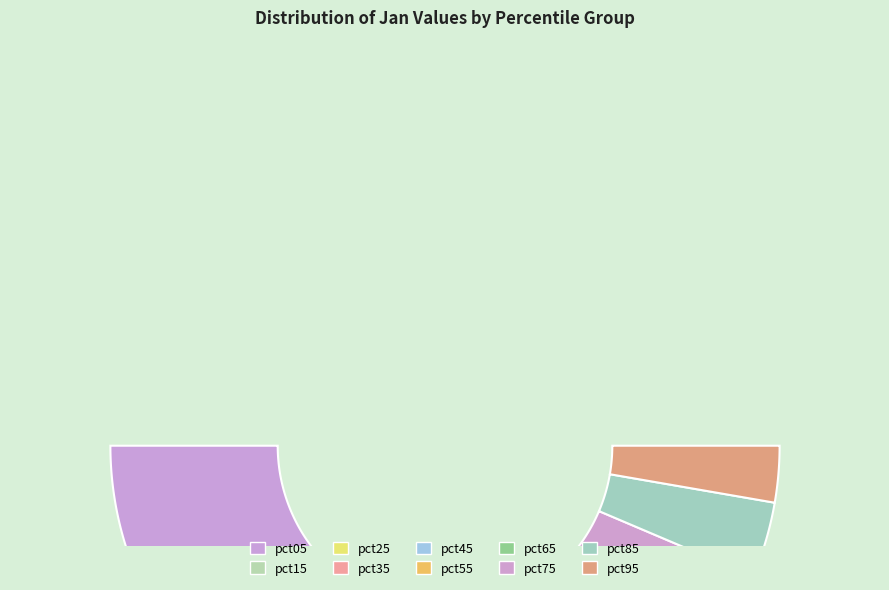

Between pct15 and pct45, which is larger?

pct15